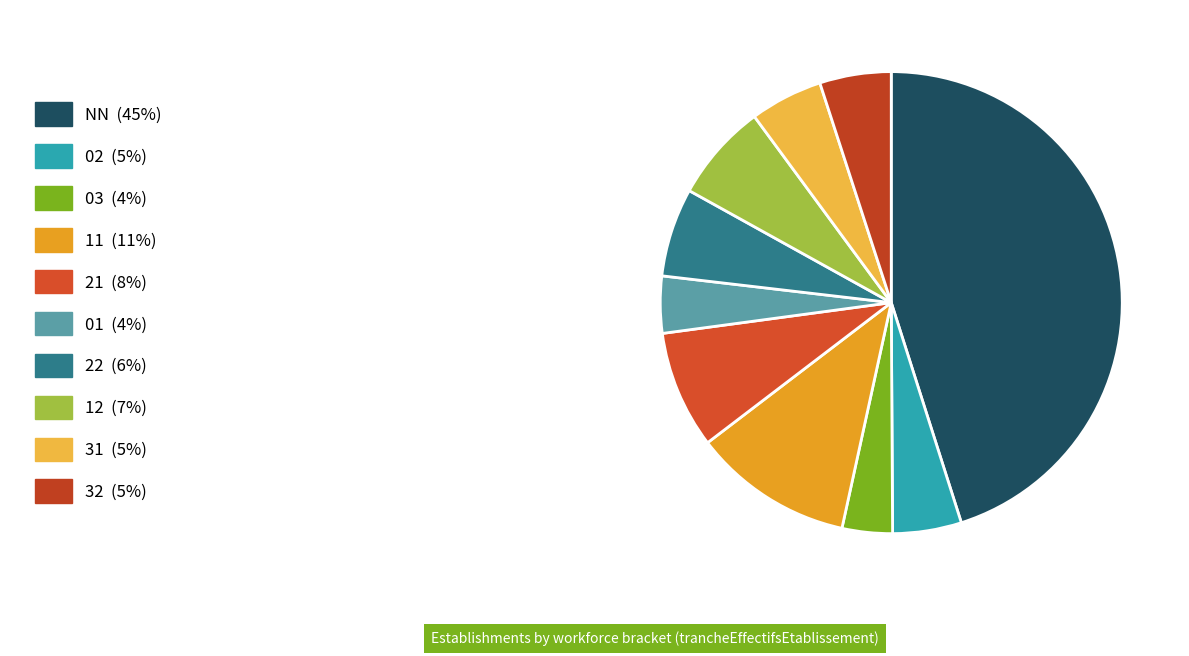

Count the number of slices in the pie.

10